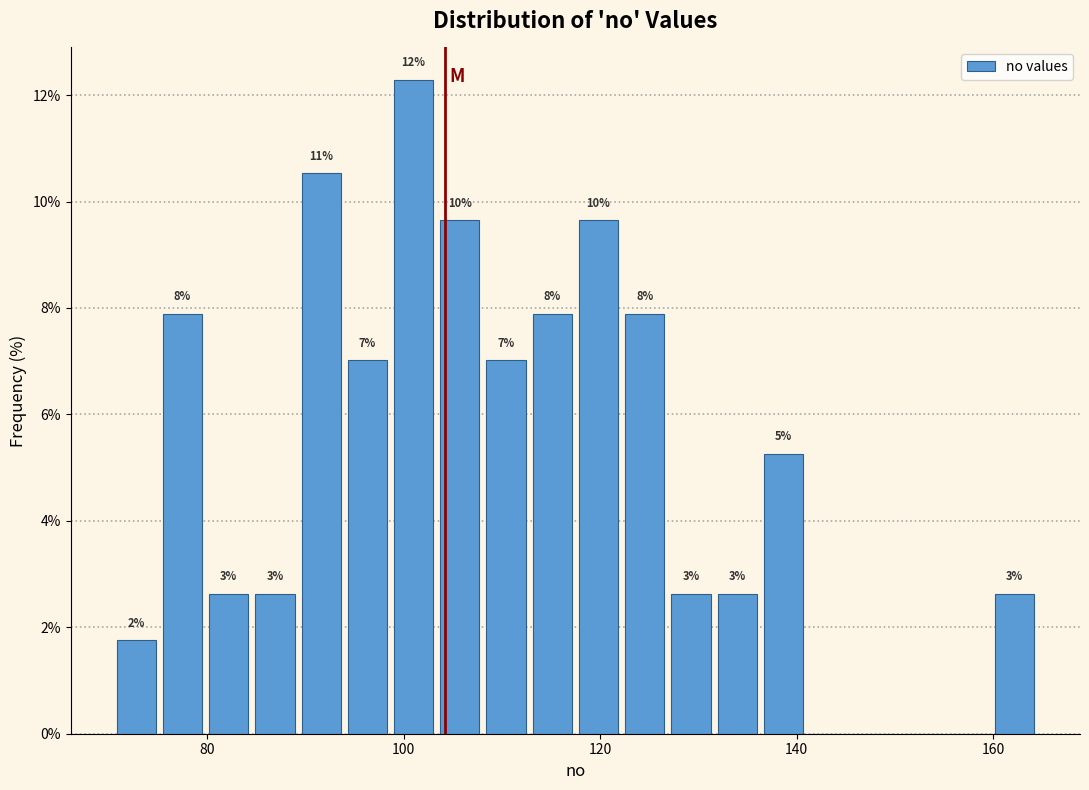

Around what value on the x-axis is the tallest bar? Give the approximate position of its centre, as read against the axis.

102